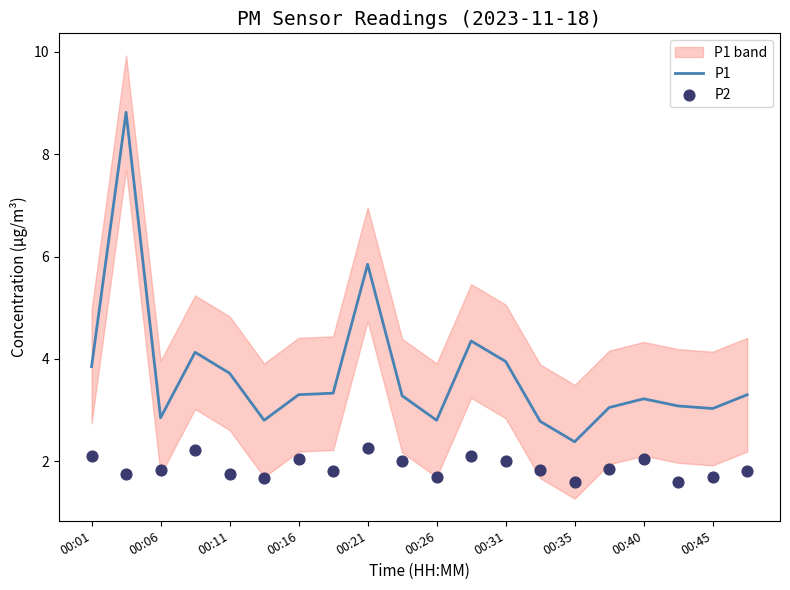

What are all the series names shown in the legend?

P1, P2